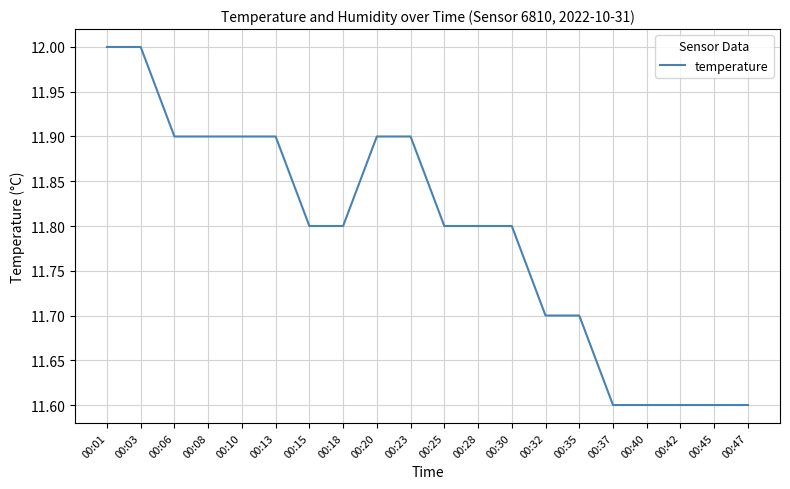

Count the values in the range 11 to 12.

20